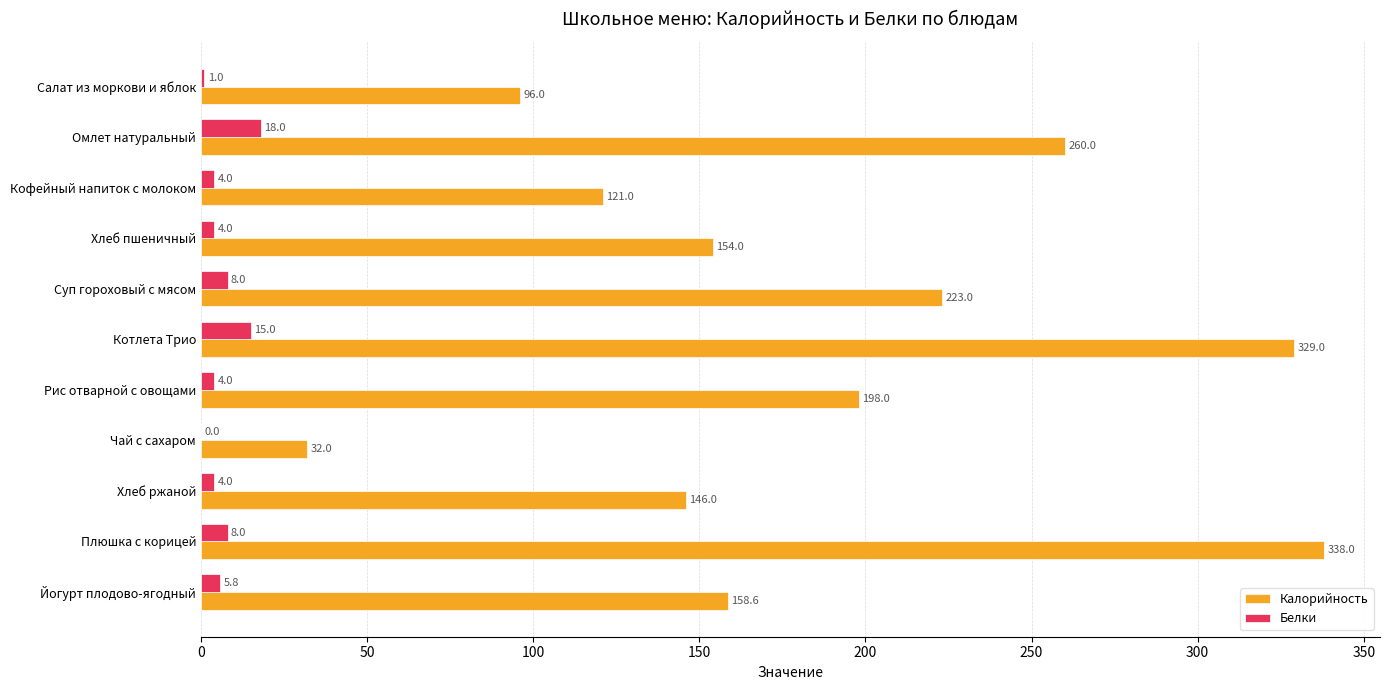

Which category has the highest value across all series?

Плюшка с корицей